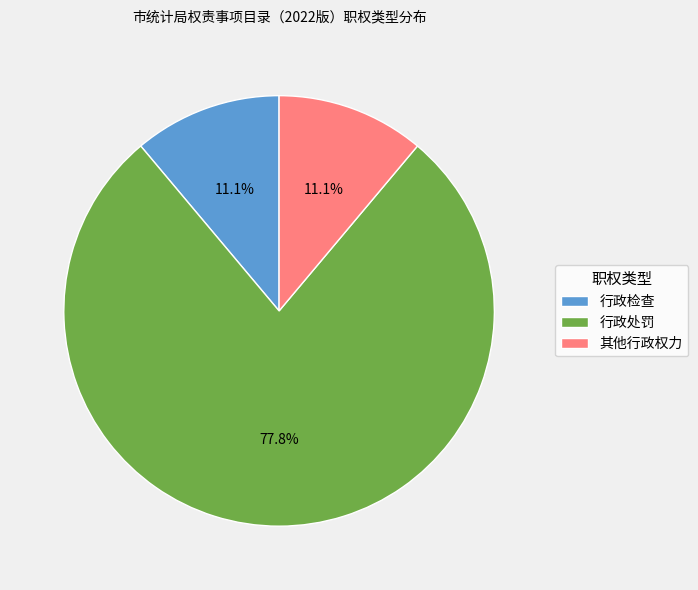

True or false: 其他行政权力 accounts for 3% of the total.

False